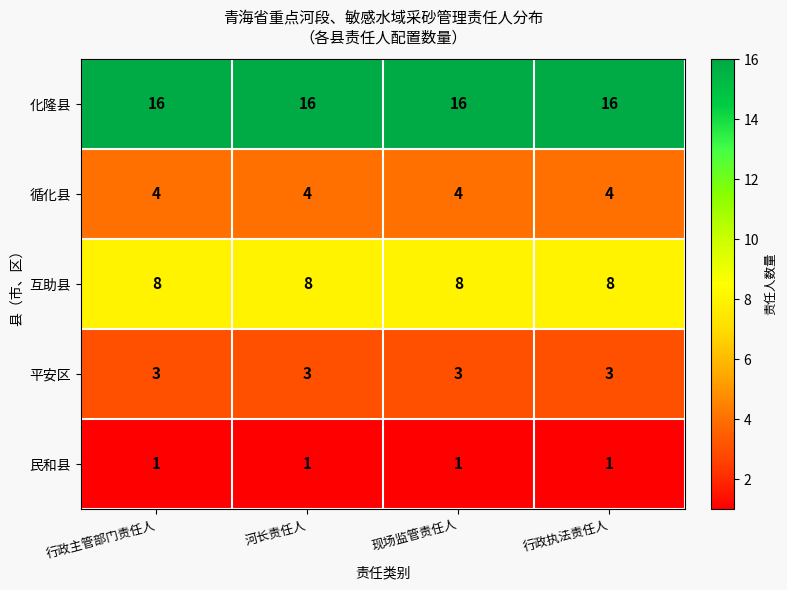

What is the average value of the 循化县 series?

4